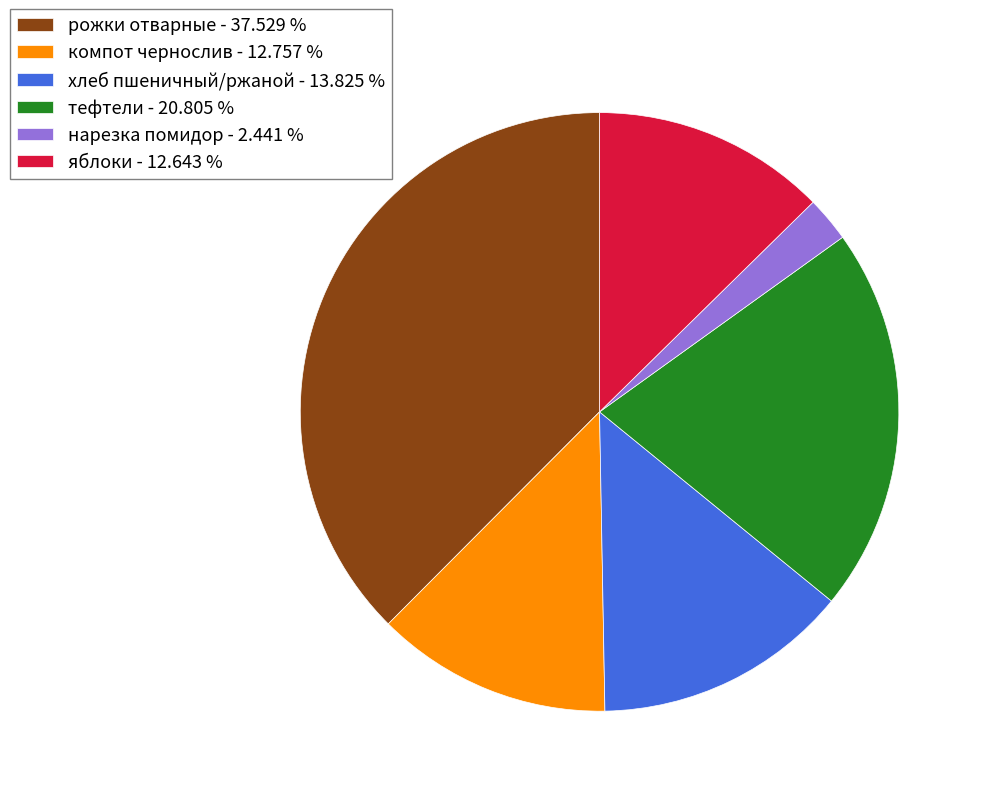

Which slice is the smallest?

нарезка помидор